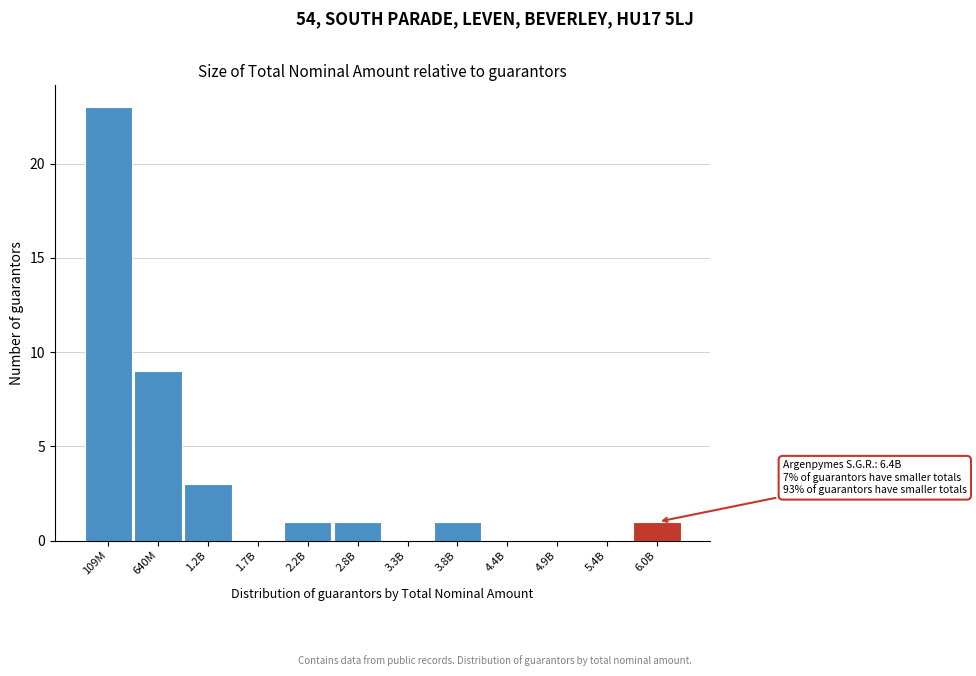

Reading right to left, list all the values displayed in this chart.

6.0B=1	5.4B=0	4.9B=0	4.4B=0	3.8B=1	3.3B=0	2.8B=1	2.2B=1	1.7B=0	1.2B=3	640M=9	109M=23